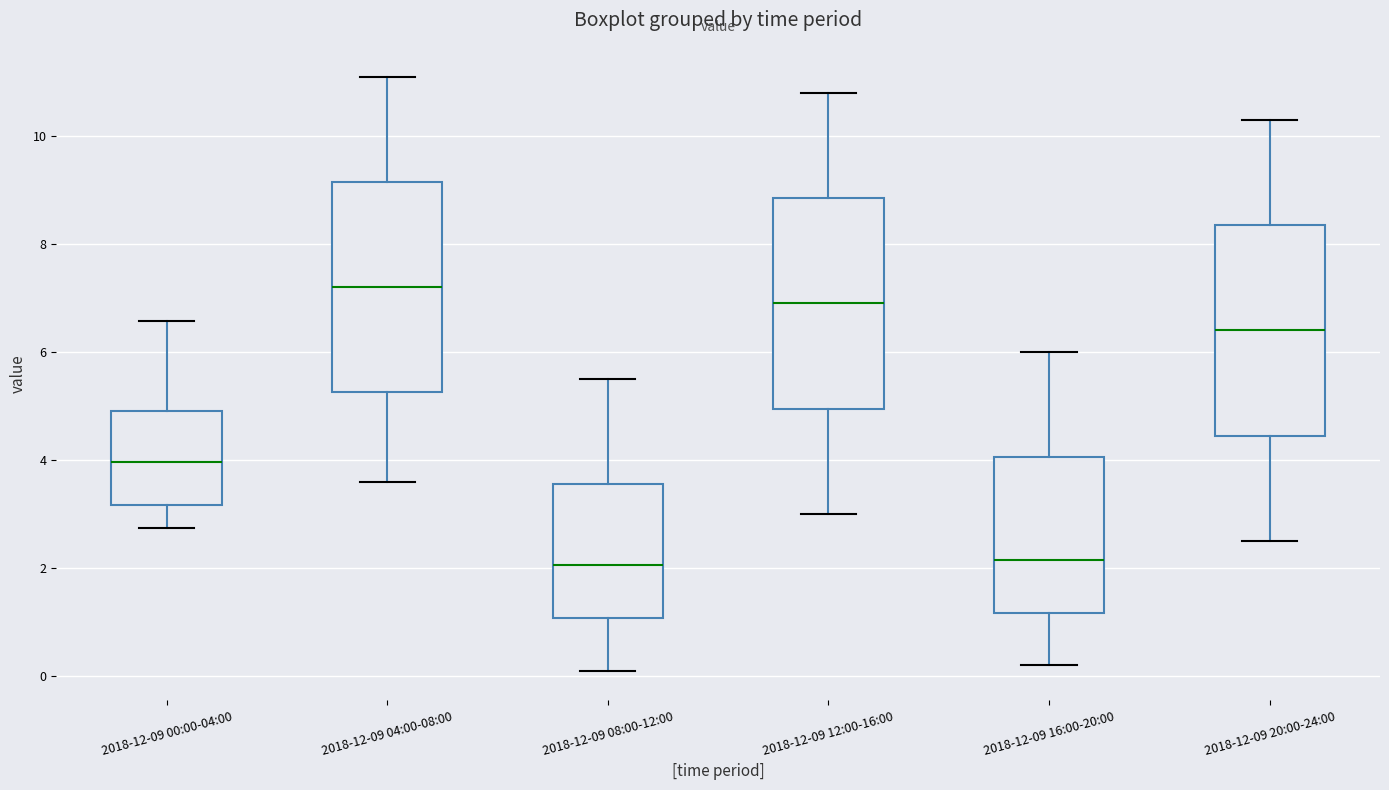

Reading left to right, transcribe this box plot: for each box, give where its median line is, the range the box spans, and where its two whiskers end, as read against the y-axis. The values are not printed on the chart, so give them approximately, as read against the axis.

2018-12-09 00:00-04:00: median 4.0, box 3.2 to 5.0, whiskers 2.8 to 6.6
2018-12-09 04:00-08:00: median 7.2, box 5.2 to 9.2, whiskers 3.6 to 11.2
2018-12-09 08:00-12:00: median 2.0, box 1.0 to 3.6, whiskers 0.2 to 5.6
2018-12-09 12:00-16:00: median 7.0, box 5.0 to 8.8, whiskers 3.0 to 10.8
2018-12-09 16:00-20:00: median 2.2, box 1.2 to 4.0, whiskers 0.2 to 6.0
2018-12-09 20:00-24:00: median 6.4, box 4.4 to 8.4, whiskers 2.6 to 10.4